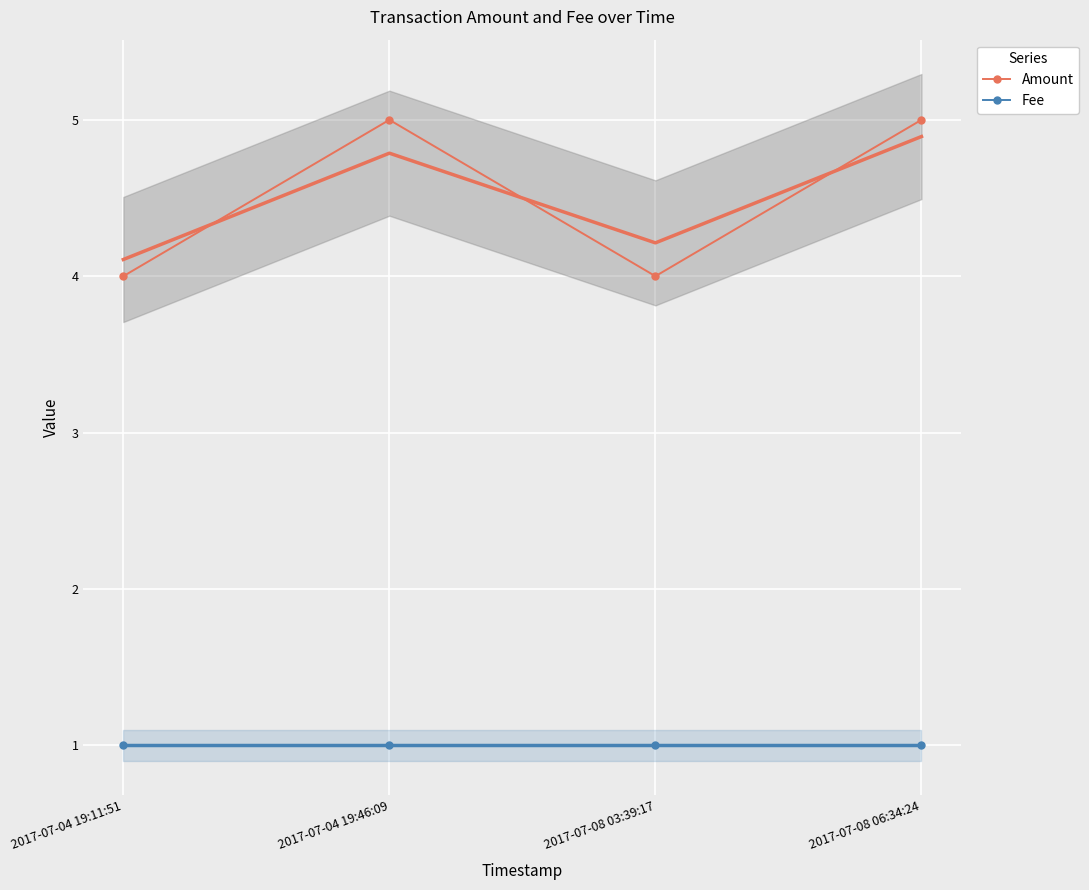

At which category does Amount reach its first local peak?

2017-07-04 19:46:09